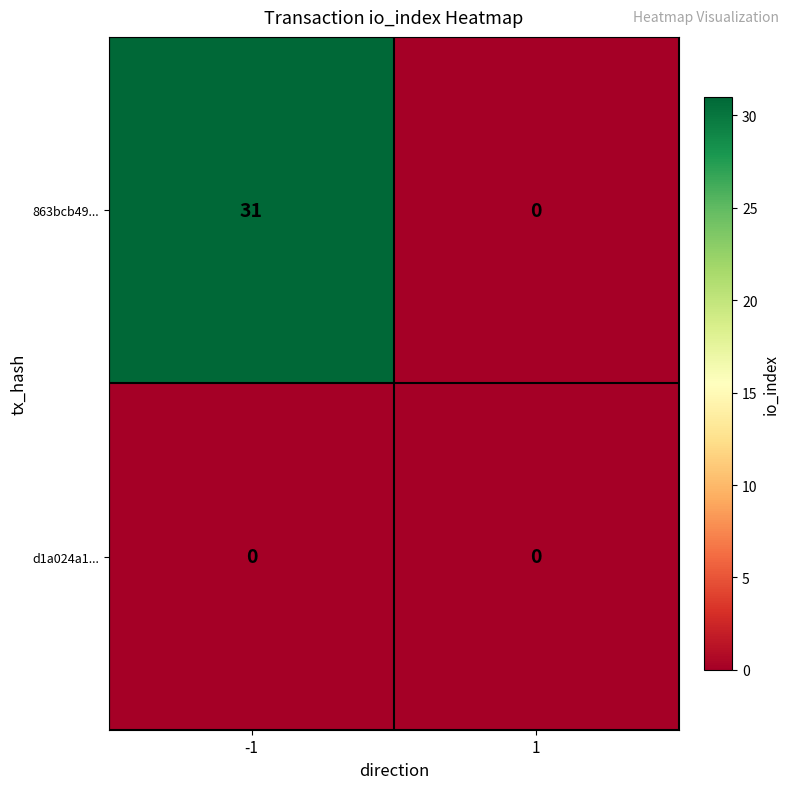

List the series in order of their peak value, lowest first.

d1a024a1..., 863bcb49...